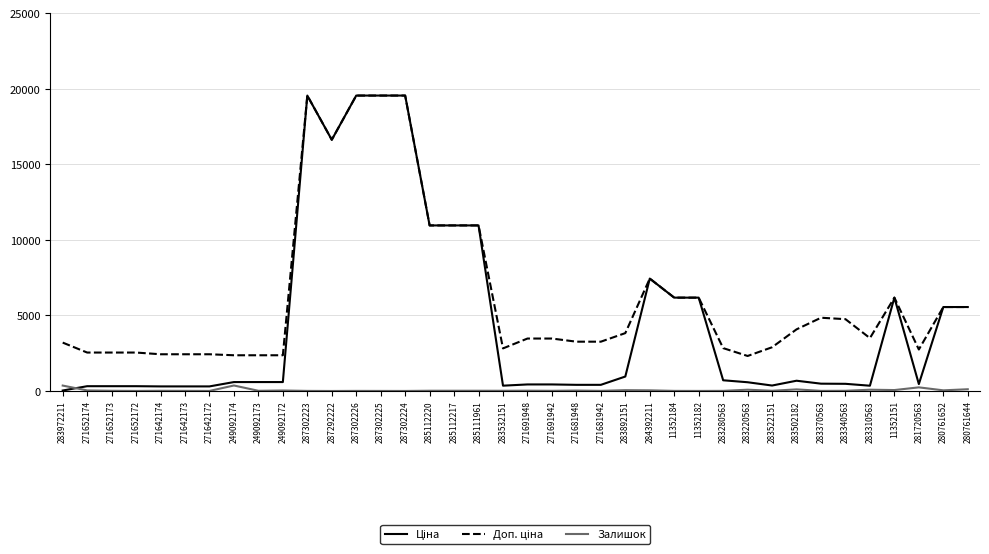

What is the greatest value displayed?

19564.9